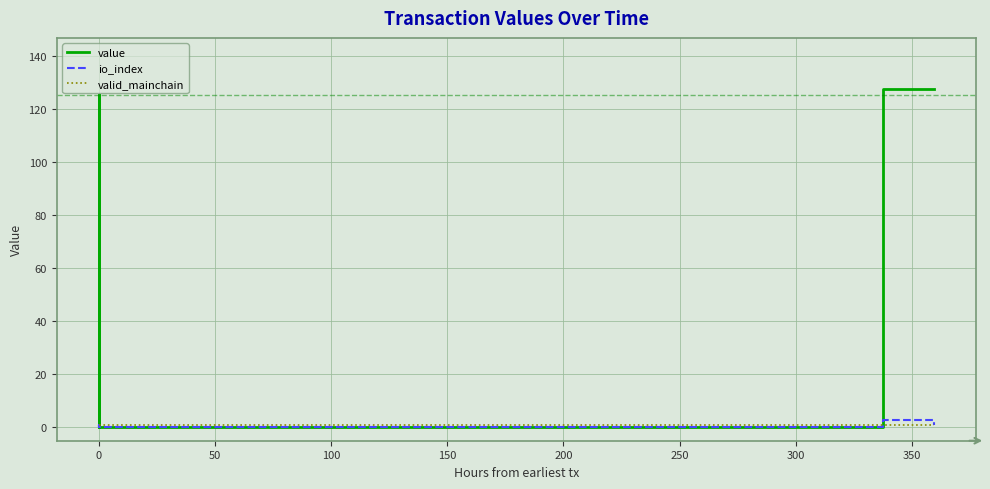

Read the valid_mainchain value at 100.

1.0